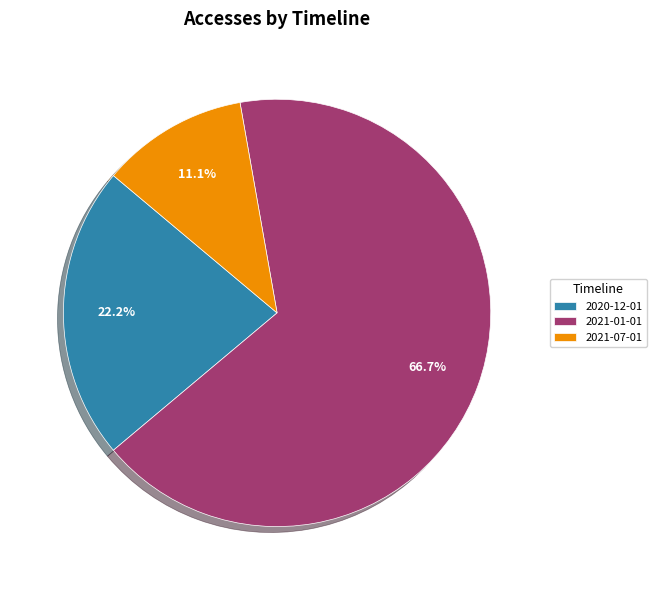

True or false: 2021-07-01 accounts for 4% of the total.

False